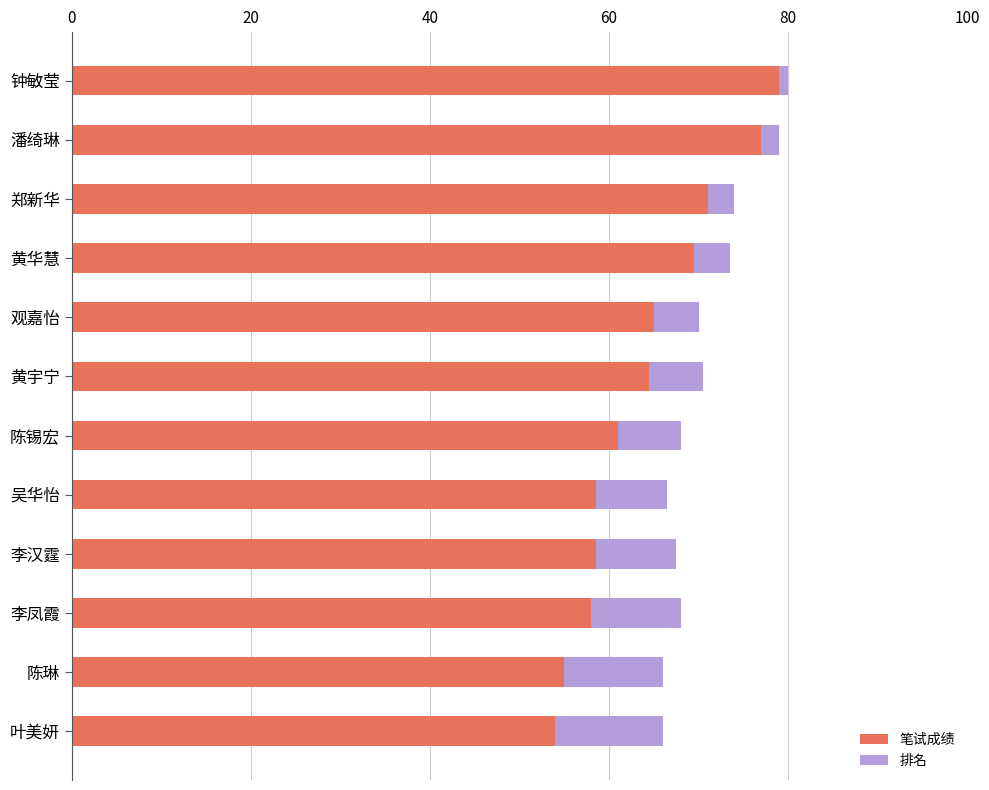

What is the minimum value for 笔试成绩?

54.0